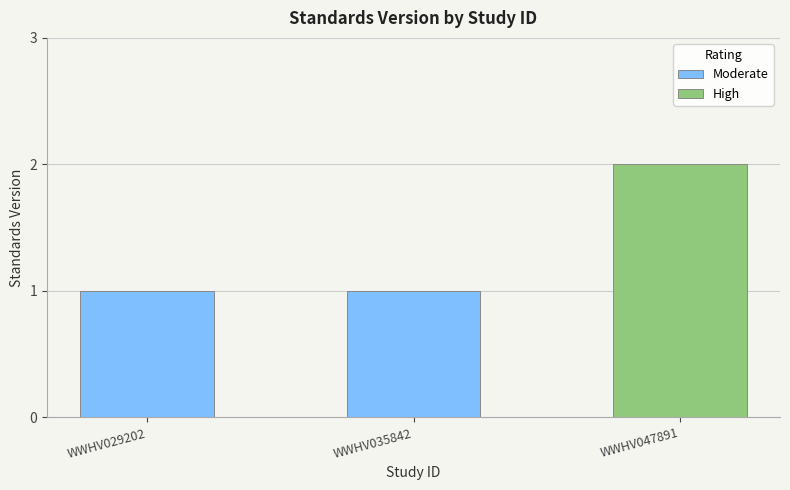

Reading right to left, what are all the values shown in this chart?

WWHV047891=2	WWHV035842=1	WWHV029202=1